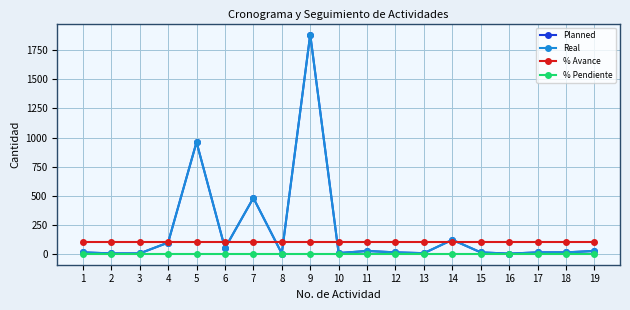

At which category is the sum across all series the highest?

9